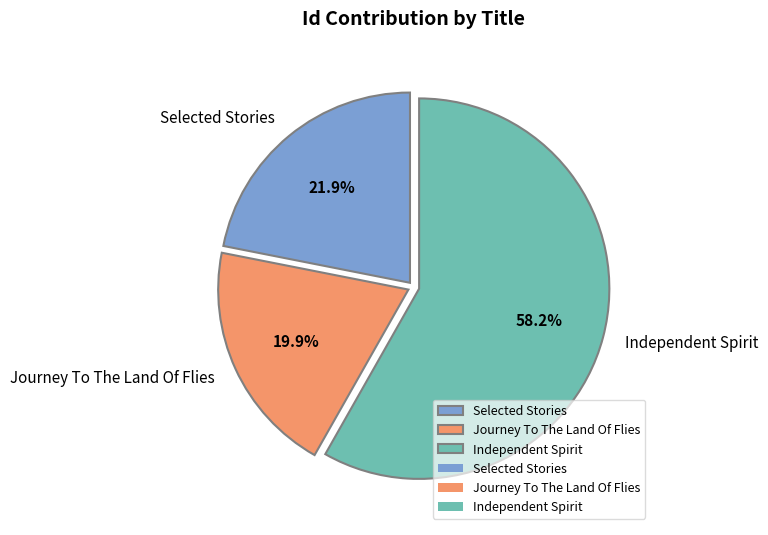

Is there a majority slice in this chart?

Yes